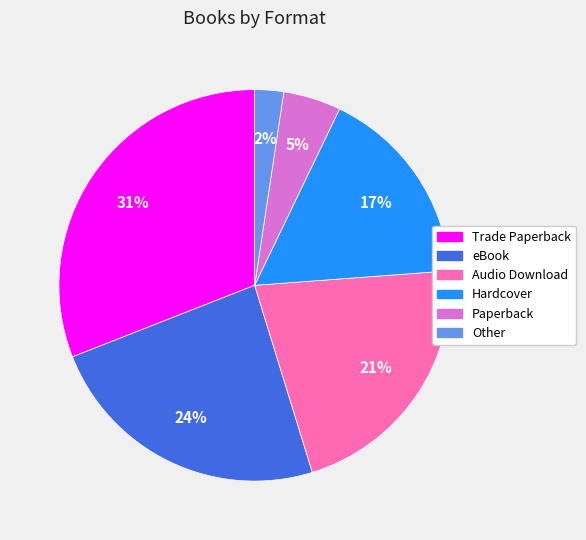

Approximately how many times larger is the value at Audio Download compared to Trade Paperback?

0.7